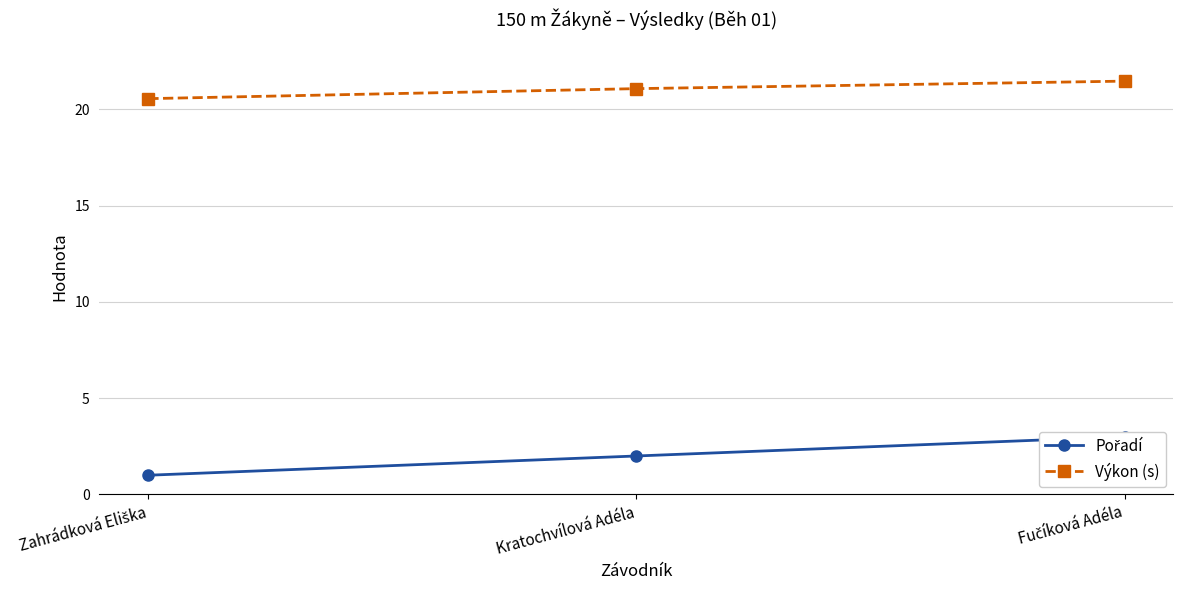

What is the difference between the Výkon (s) values at Fučíková Adéla and Kratochvílová Adéla?

0.4